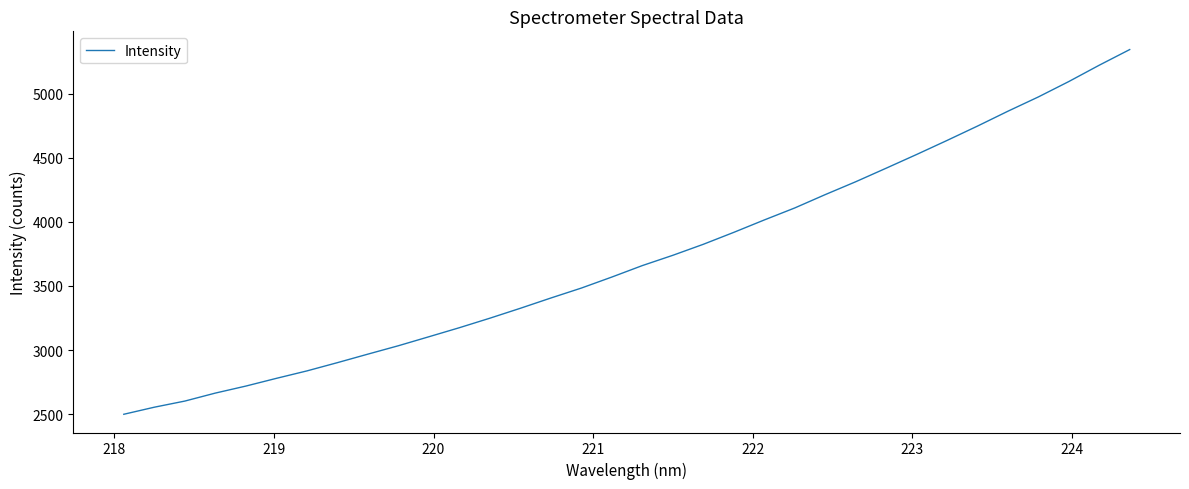

What is the minimum value shown in the chart?

2499.0